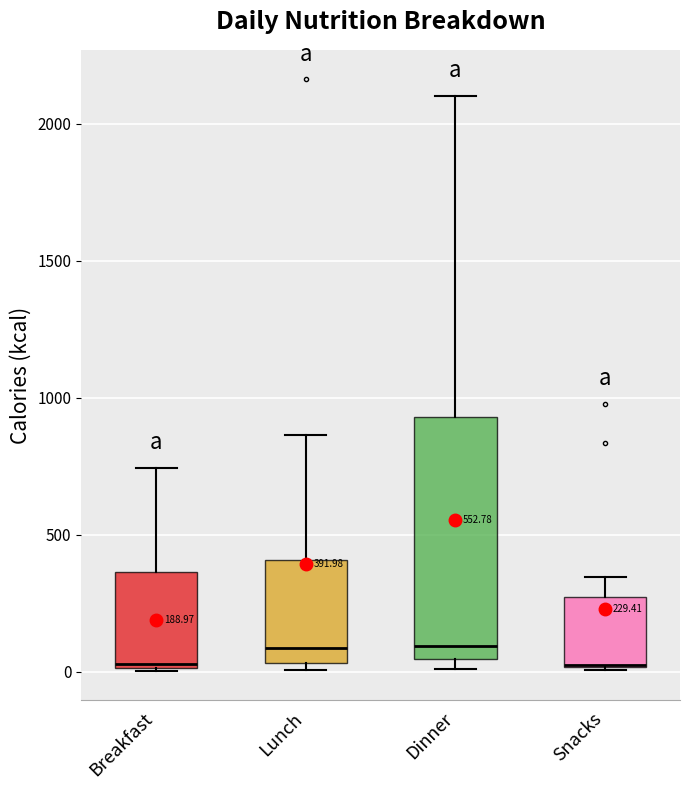

Which box is the tallest, from its lower edge to its upper edge?

Dinner